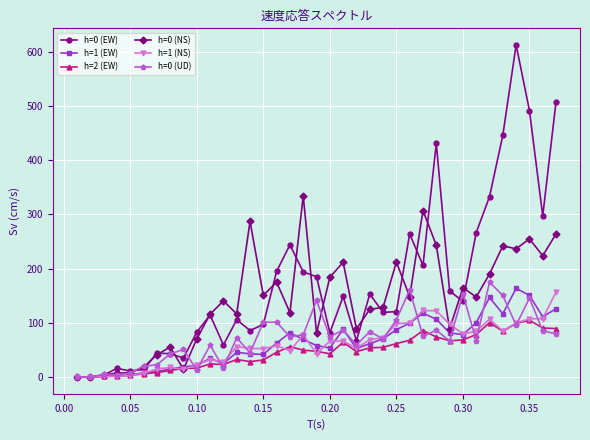

True or false: h=0 (NS) has more than 0 points higher than both neighbors.

True